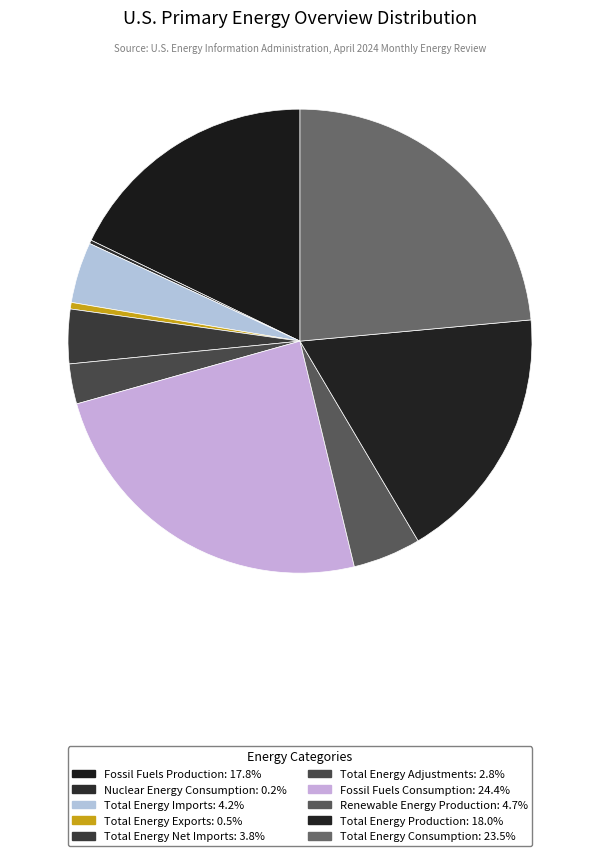

Does Total Energy Production represent more than half of the total?

No